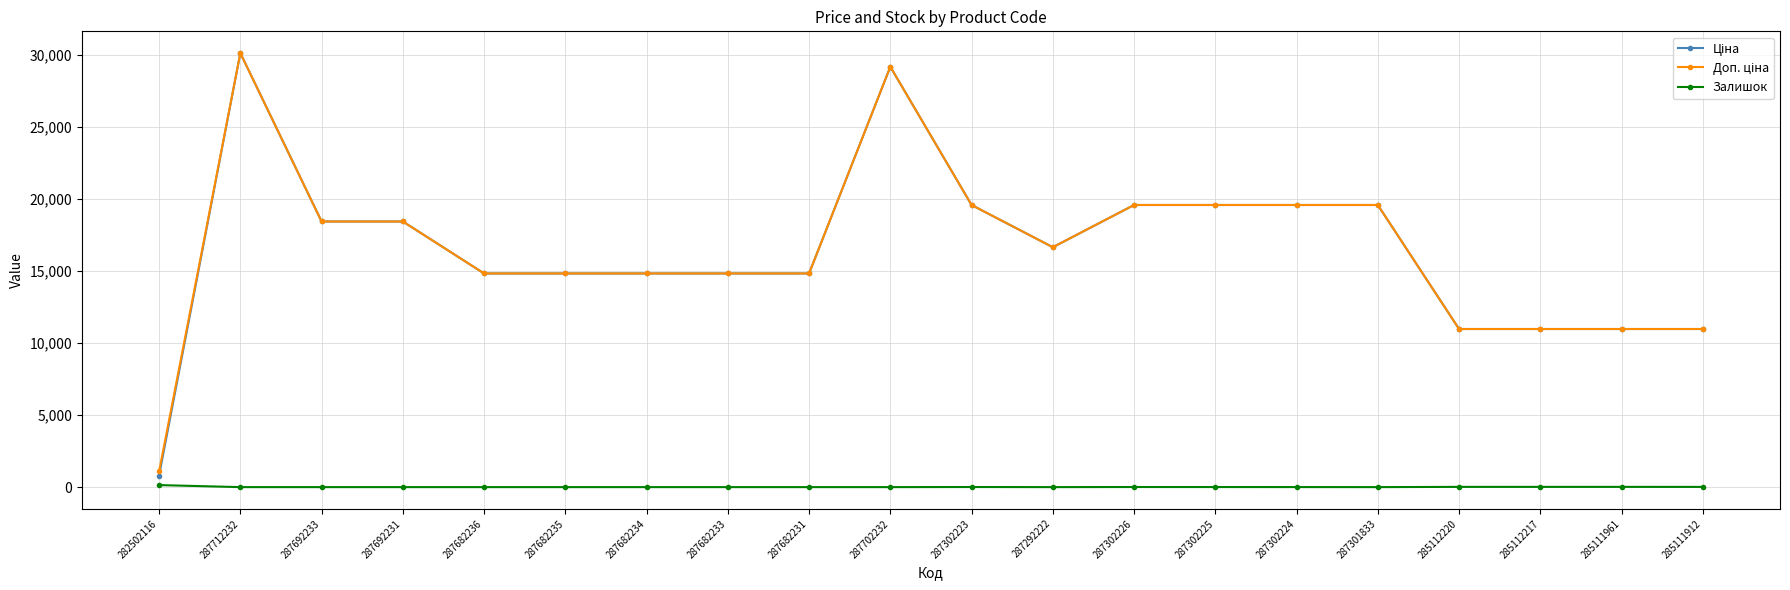

What is the greatest value displayed?

30102.8